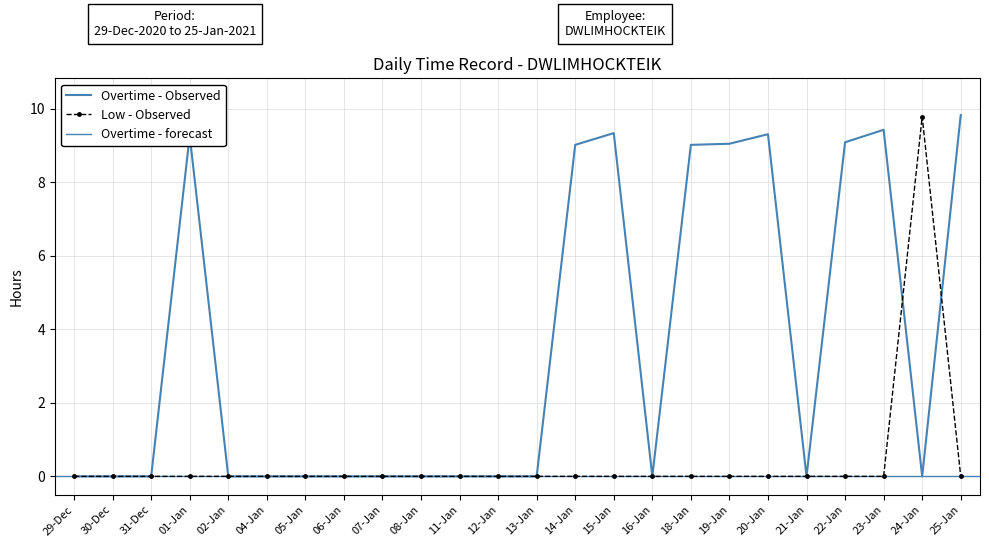

Which category has the highest value in the Overtime series?

25-Jan